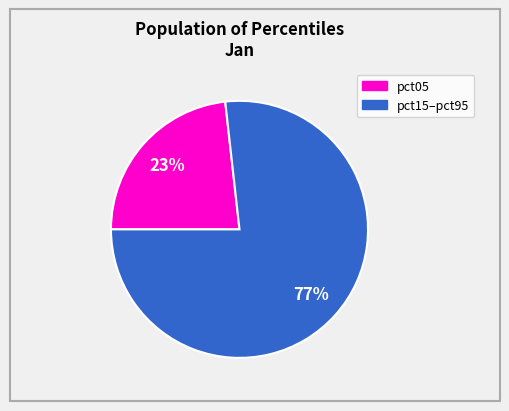

To the nearest percent, what is the average slice percentage?

50%